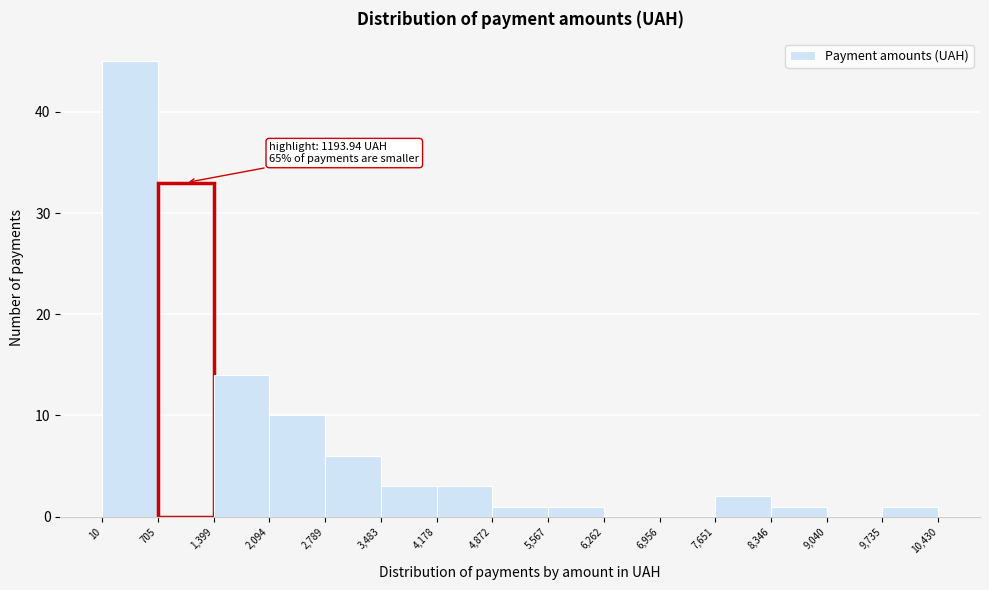

Which range on the x-axis has the tallest bar?

10 to 705